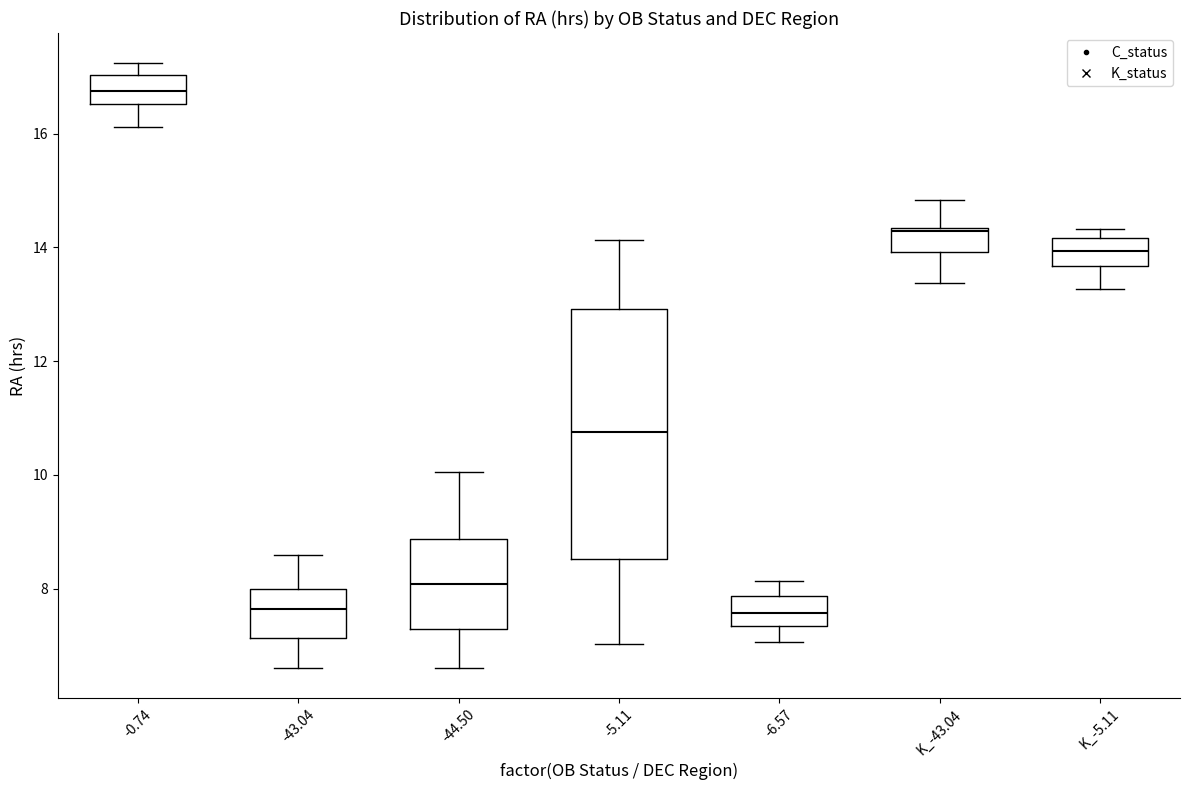

Reading left to right, transcribe this box plot: for each box, give where its median line is, the range the box spans, and where its two whiskers end, as read against the y-axis. The values are not printed on the chart, so give them approximately, as read against the axis.

-0.74: median 16.8, box 16.6 to 17.0, whiskers 16.2 to 17.2
-43.04: median 7.6, box 7.2 to 8.0, whiskers 6.6 to 8.6
-44.50: median 8.0, box 7.2 to 8.8, whiskers 6.6 to 10.0
-5.11: median 10.8, box 8.6 to 13.0, whiskers 7.0 to 14.2
-6.57: median 7.6, box 7.4 to 7.8, whiskers 7.0 to 8.2
K_-43.04: median 14.2, box 14.0 to 14.4, whiskers 13.4 to 14.8
K_-5.11: median 14.0, box 13.6 to 14.2, whiskers 13.2 to 14.4